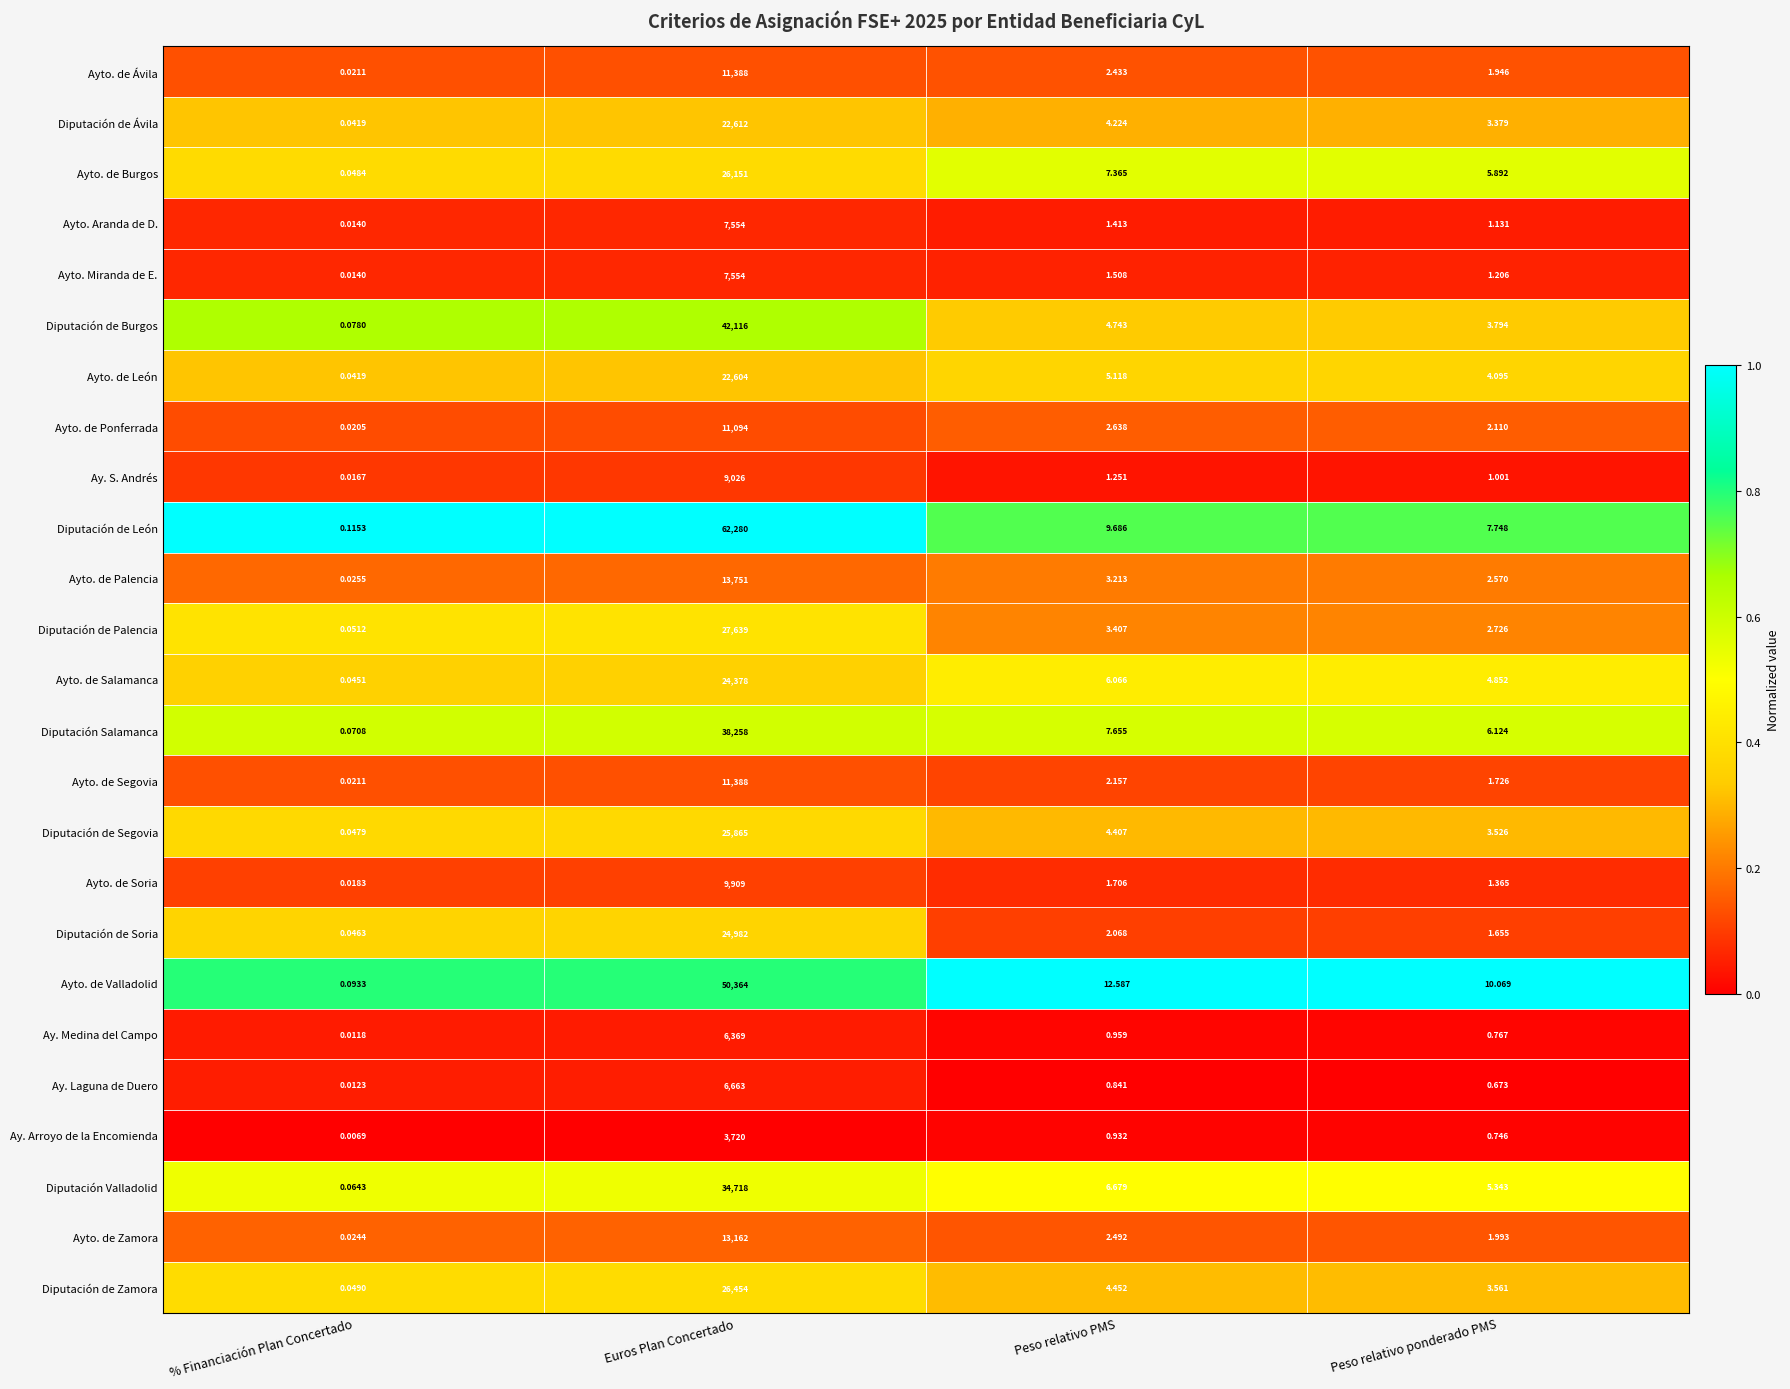

Which series has the widest spread of values?

Diputación de León